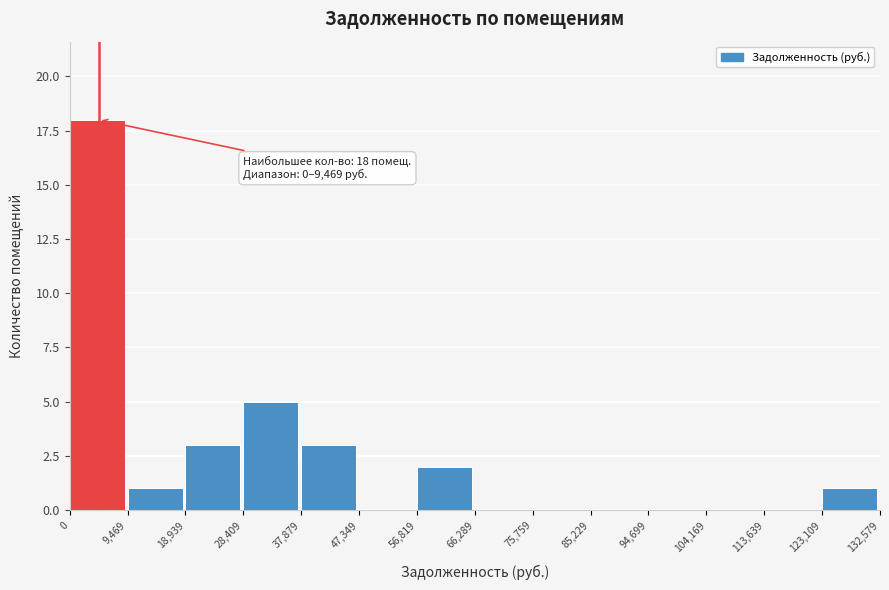

Which range on the x-axis has the tallest bar?

0 to 9,469